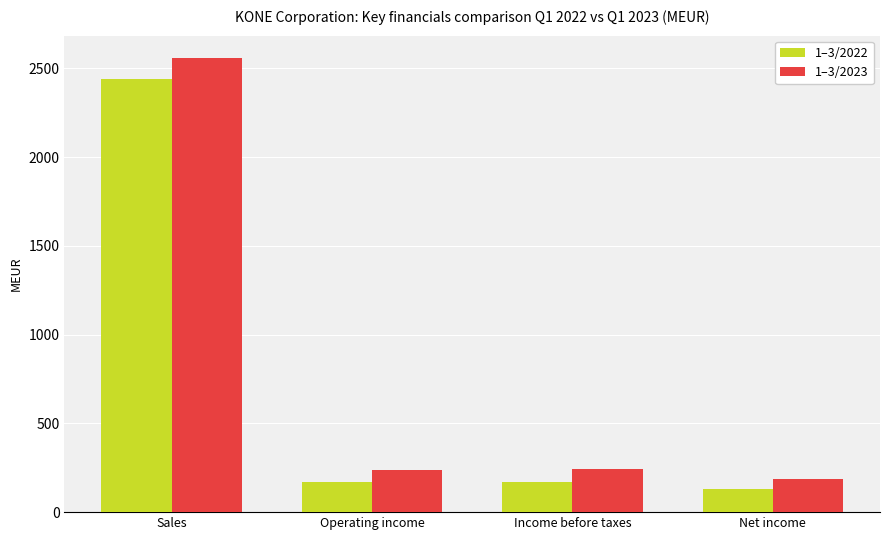

True or false: 1–3/2023 has a value of 241.1 at Income before taxes.

True